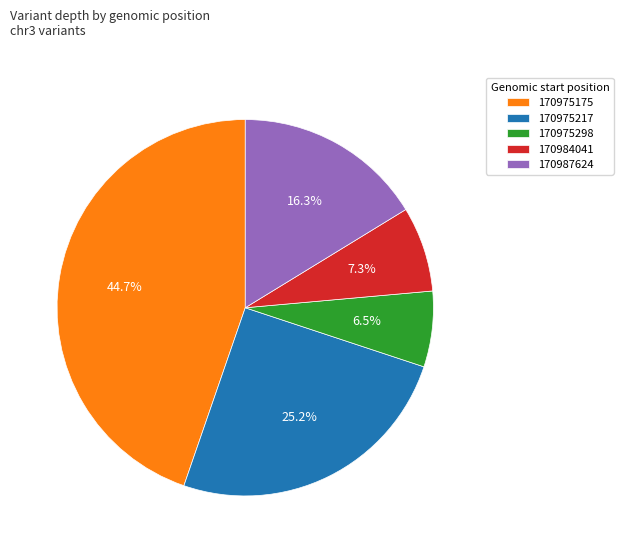

How many slices are in this pie chart?

5